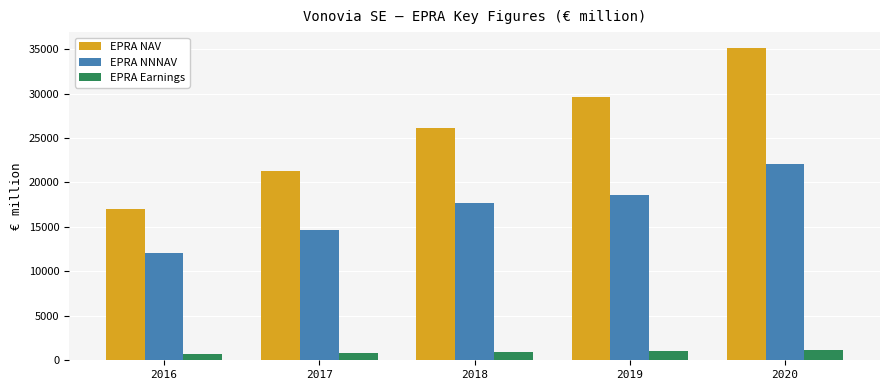

How many distinct data groups are displayed?

3